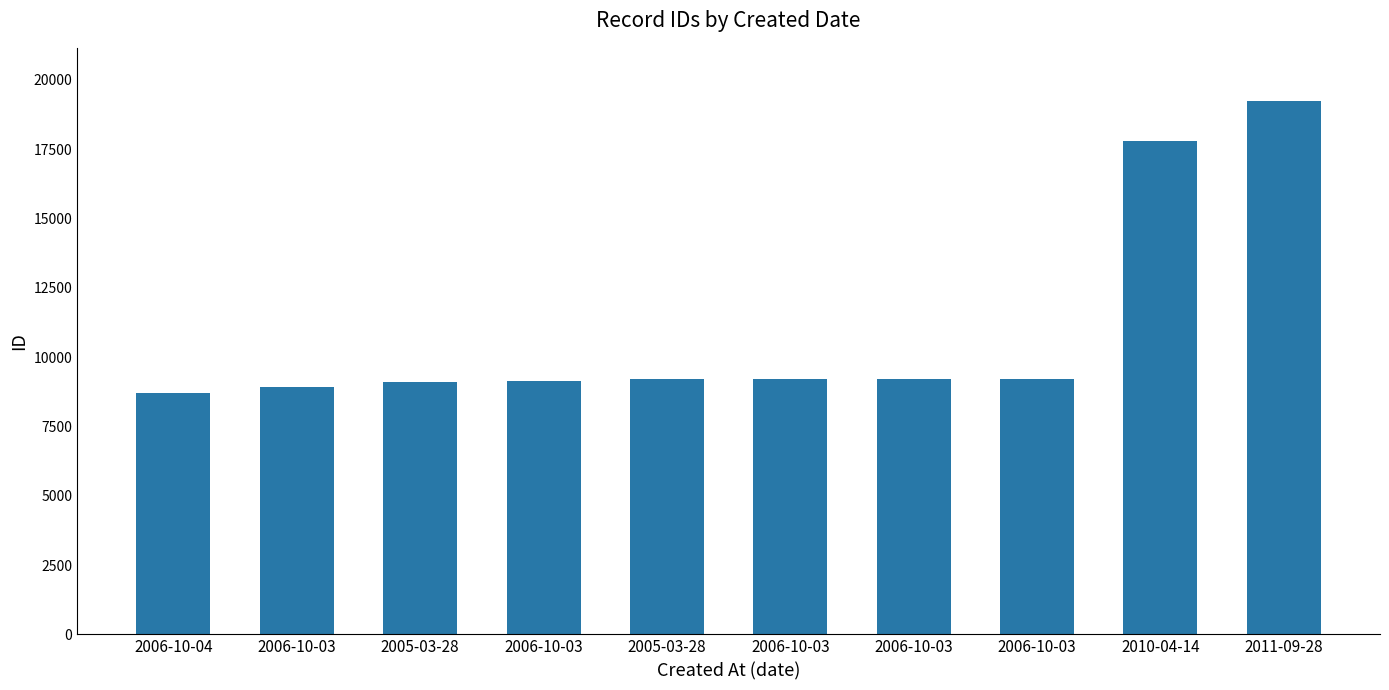

The value at 2006-10-03 is 8936. True or false?

True